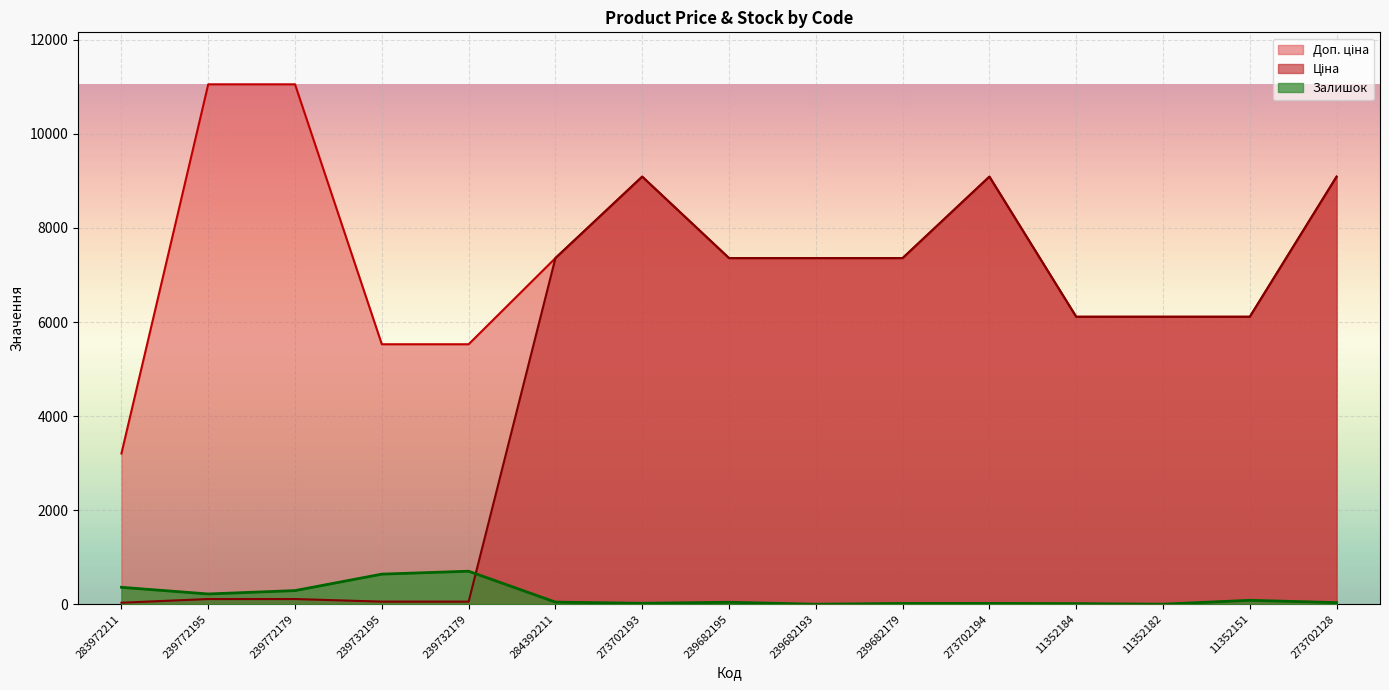

Reading left to right, list all the values displayed in this chart.

Ціна: 32.0	110.5	110.5	55.3	55.3	7360.2	9092.0	7360.2	7360.2	7360.2	9092.0	6112.5	6112.5	6112.5	9092.0
Доп. ціна: 3205.0	11055.0	11055.0	5528.0	5528.0	7360.2	9092.0	7360.2	7360.2	7360.2	9092.0	6112.5	6112.5	6112.5	9092.0
Залишок: 360.0	218.0	290.0	640.0	702.0	45.0	20.0	42.0	0.0	17.0	18.0	13.0	1.0	84.0	34.0